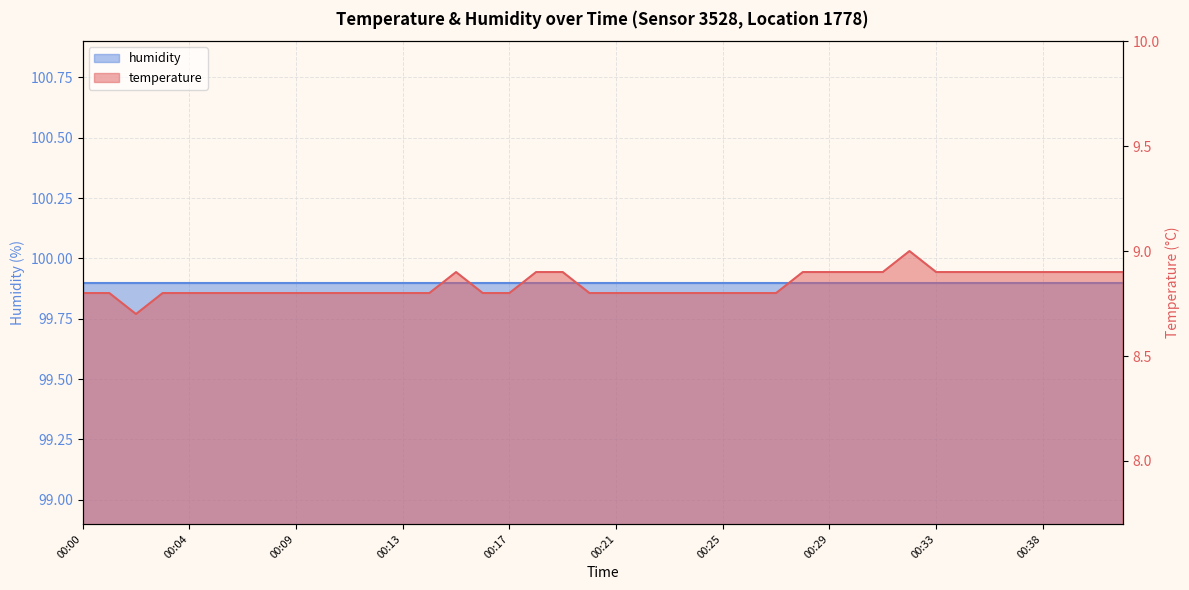

True or false: the data shows 15.8 at 00:01.

False